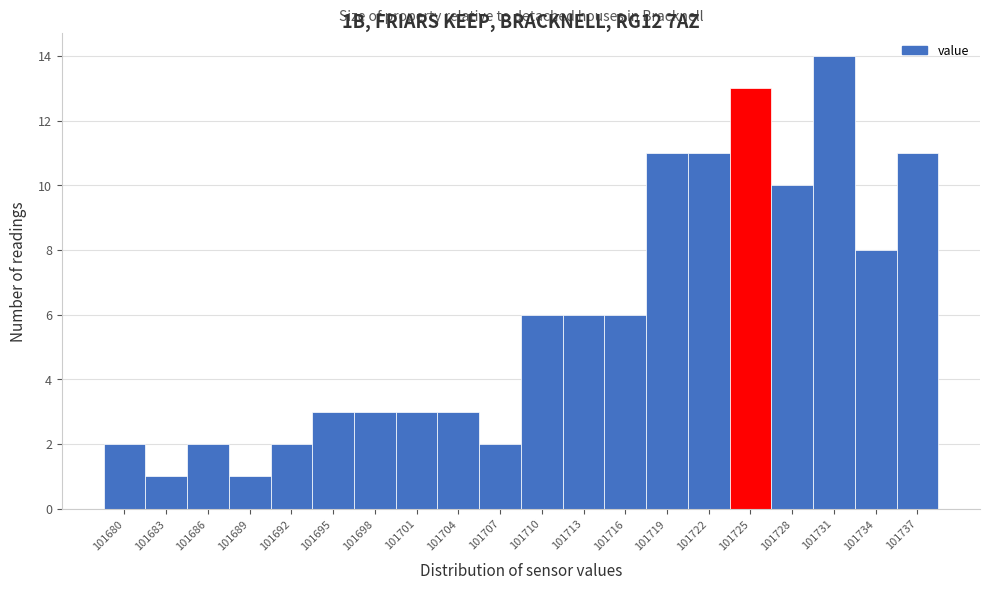

Over which range of the x-axis is the bar tallest?

101729.5 to 101732.5